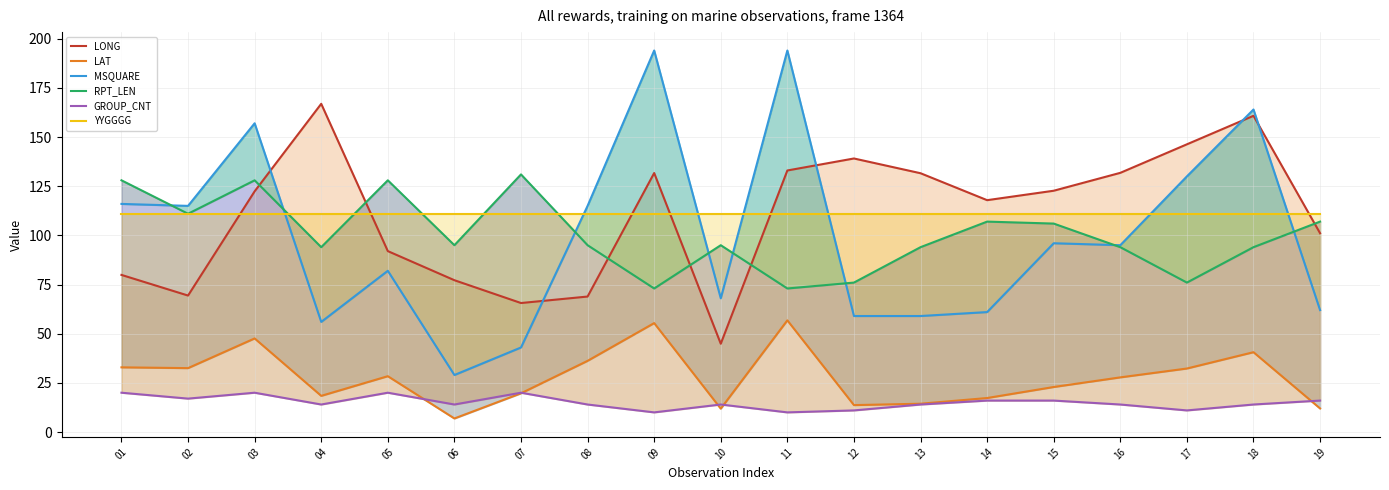

What is the value of the LAT point at the 3rd from the left?

47.6